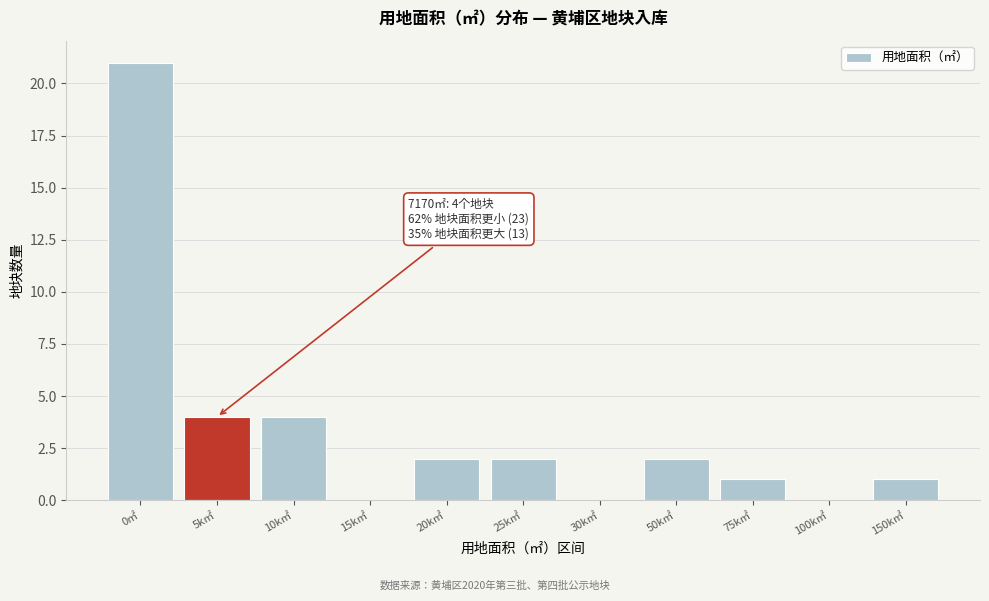

Reading left to right, what are all the values shown in this chart?

0㎡=21	5k㎡=4	10k㎡=4	15k㎡=0	20k㎡=2	25k㎡=2	30k㎡=0	50k㎡=2	75k㎡=1	100k㎡=0	150k㎡=1